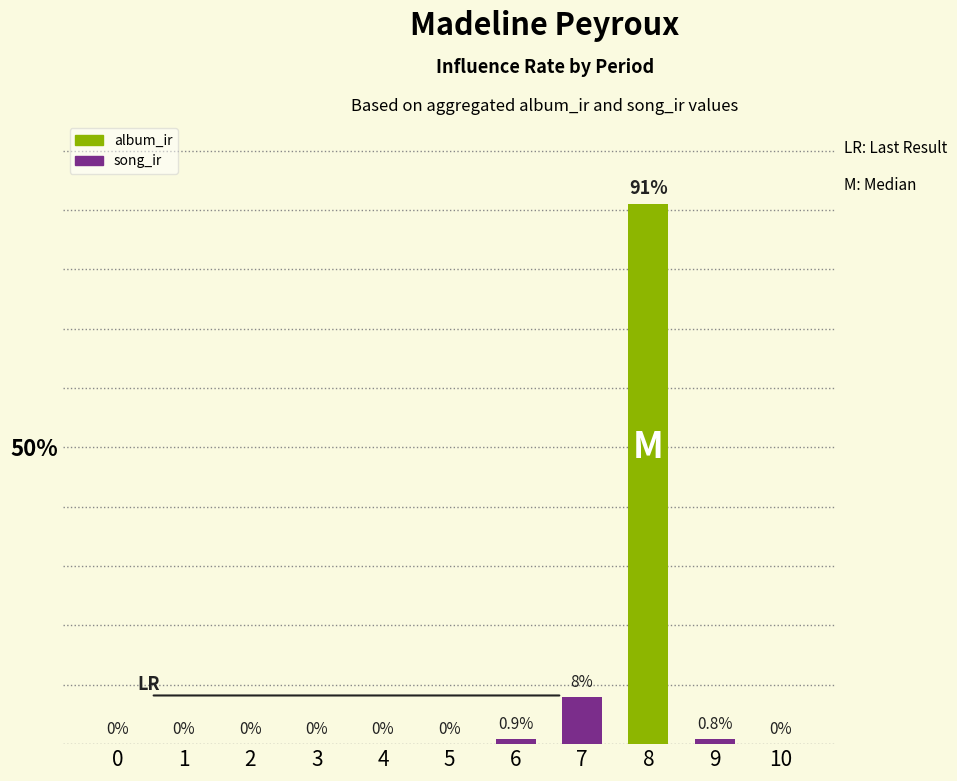

Which series has the largest range (max minus min)?

album_ir